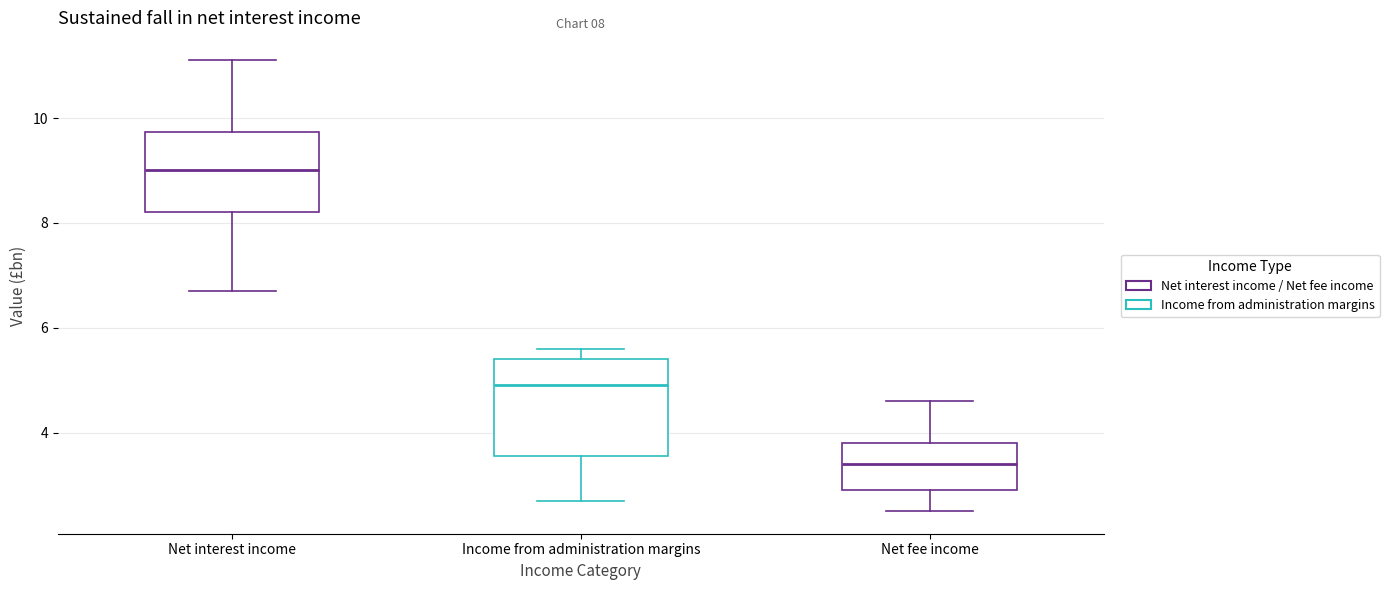

Comparing the boxes themselves (not the whiskers), which one is the tallest?

Income from administration margins